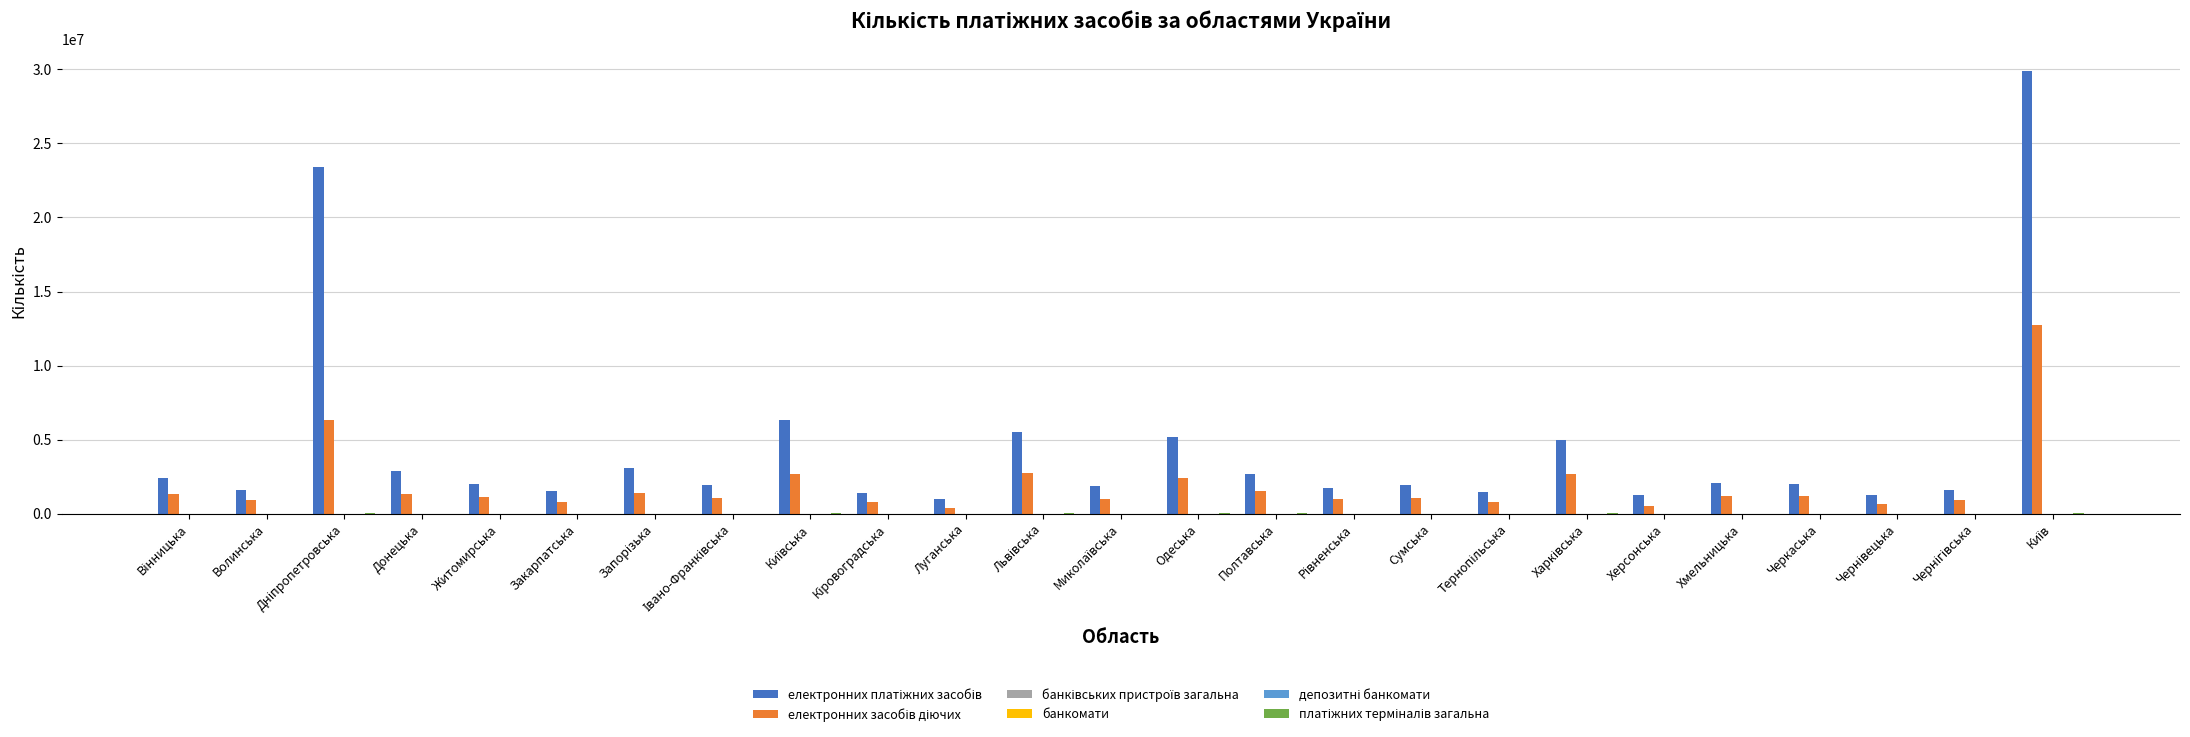

Count the number of categories in the chart.

25